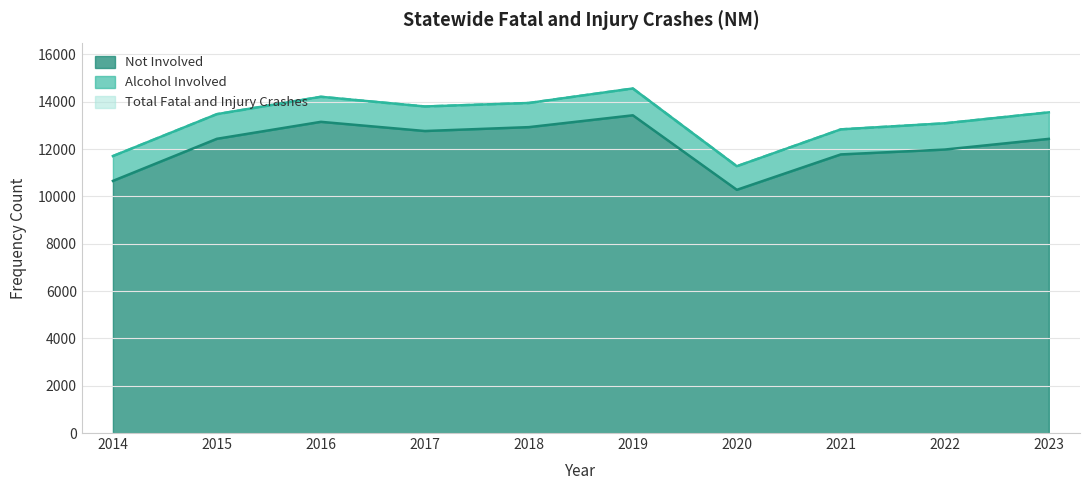

Where is Total Fatal and Injury Crashes nearest to the value 12918?

2021